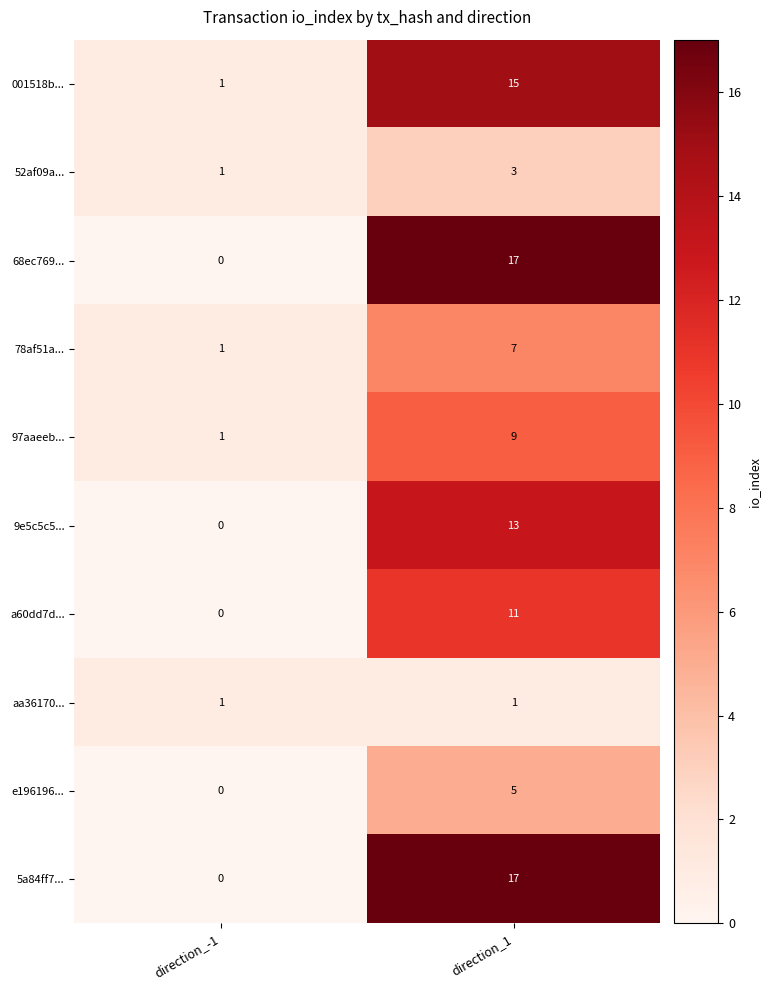

What is the total value across all series at direction_-1?

5